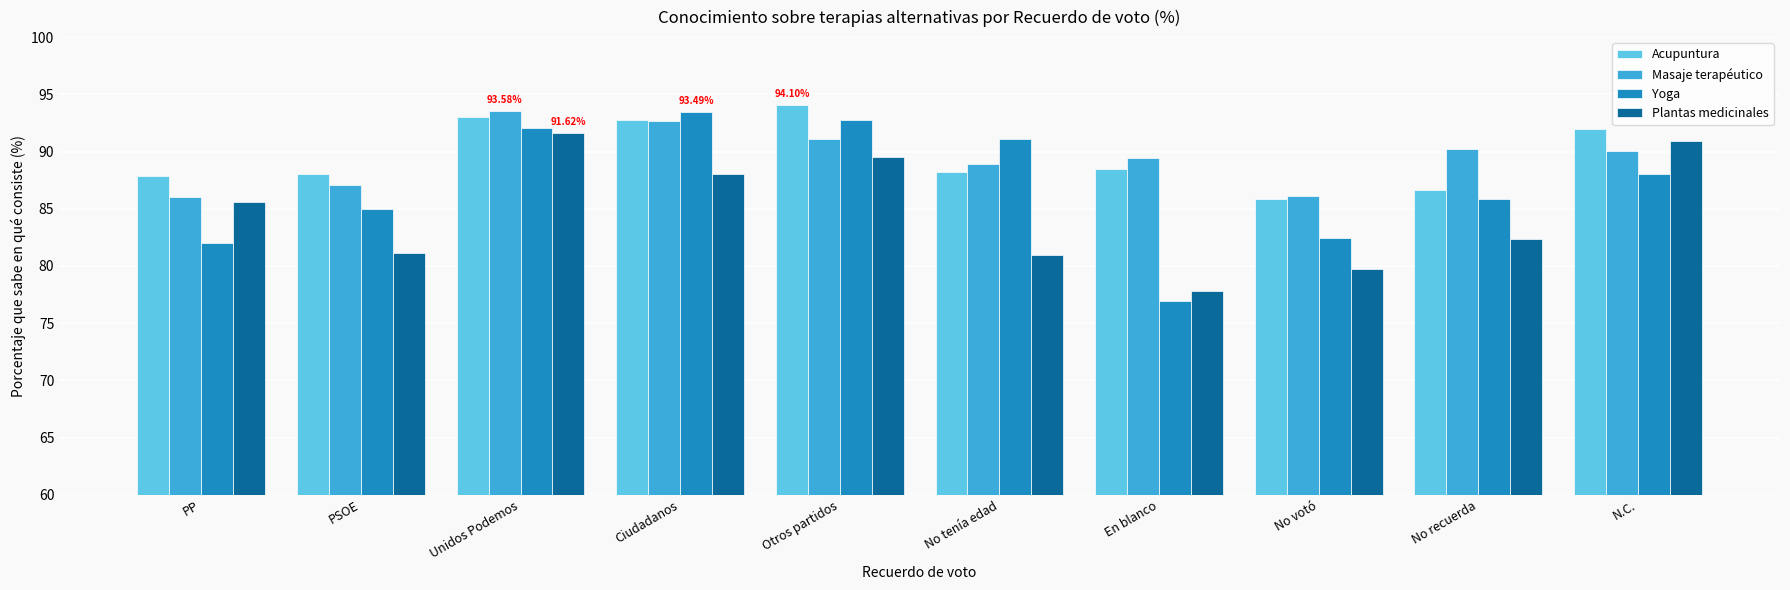

Which category has the lowest value across all series?

En blanco